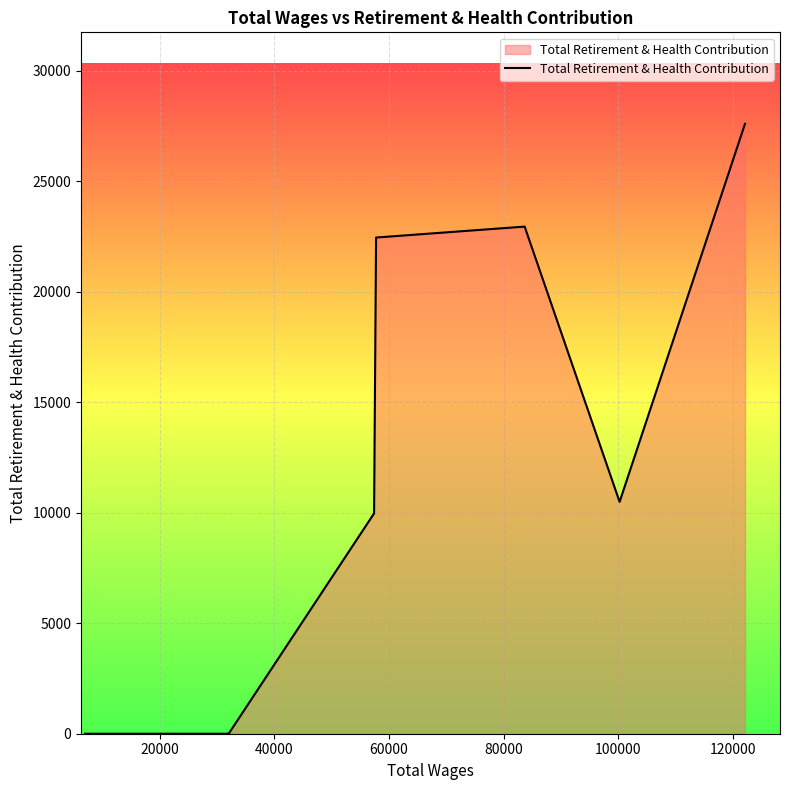

What is the greatest value displayed?

27602